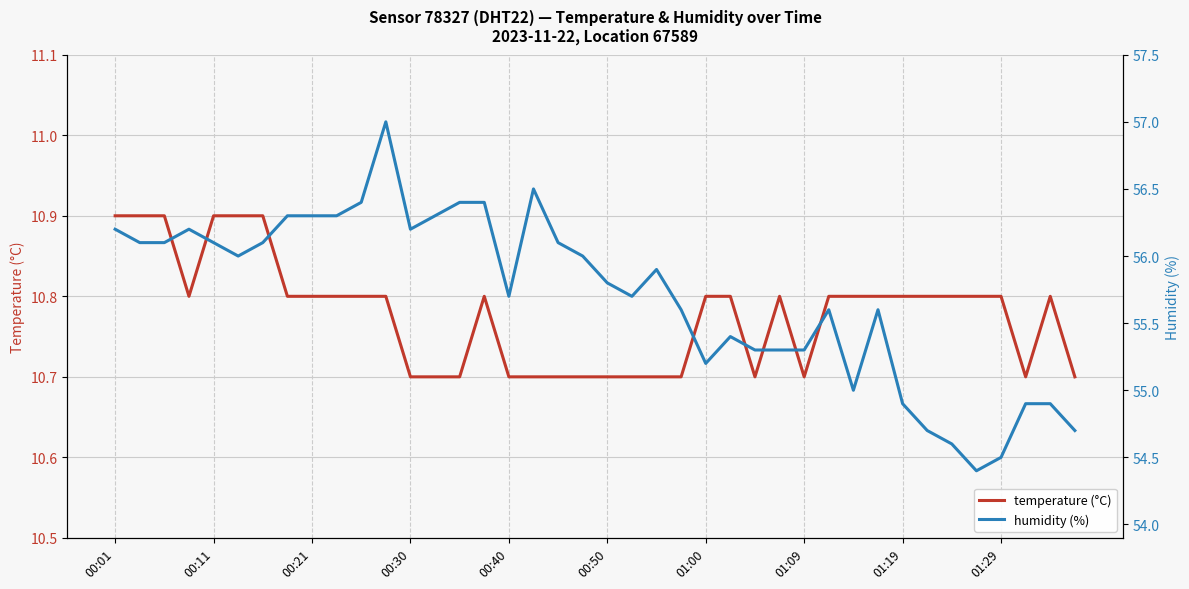

What is the minimum value shown in the chart?

10.7